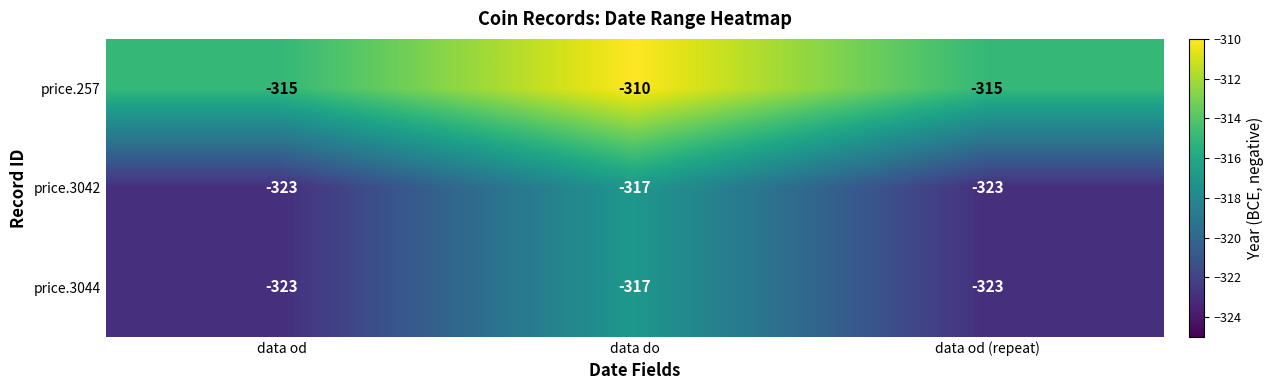

What is the maximum value for price.3042?

-317